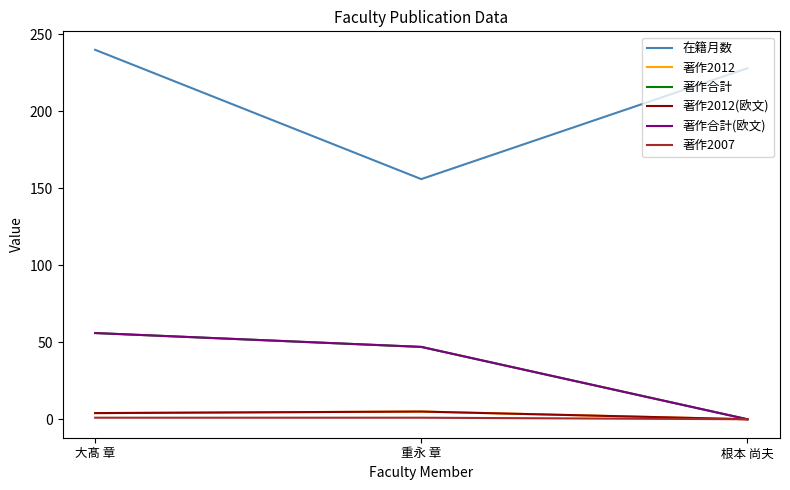

Which label corresponds to the largest value in the chart?

大髙 章